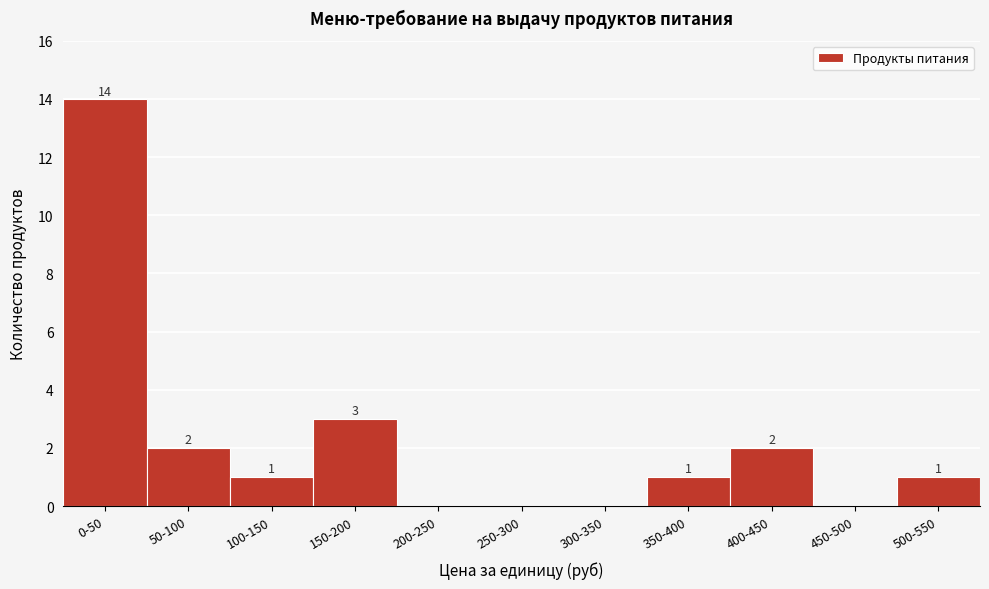

Reading left to right, list all the values displayed in this chart.

0-50=14	50-100=2	100-150=1	150-200=3	200-250=0	250-300=0	300-350=0	350-400=1	400-450=2	450-500=0	500-550=1